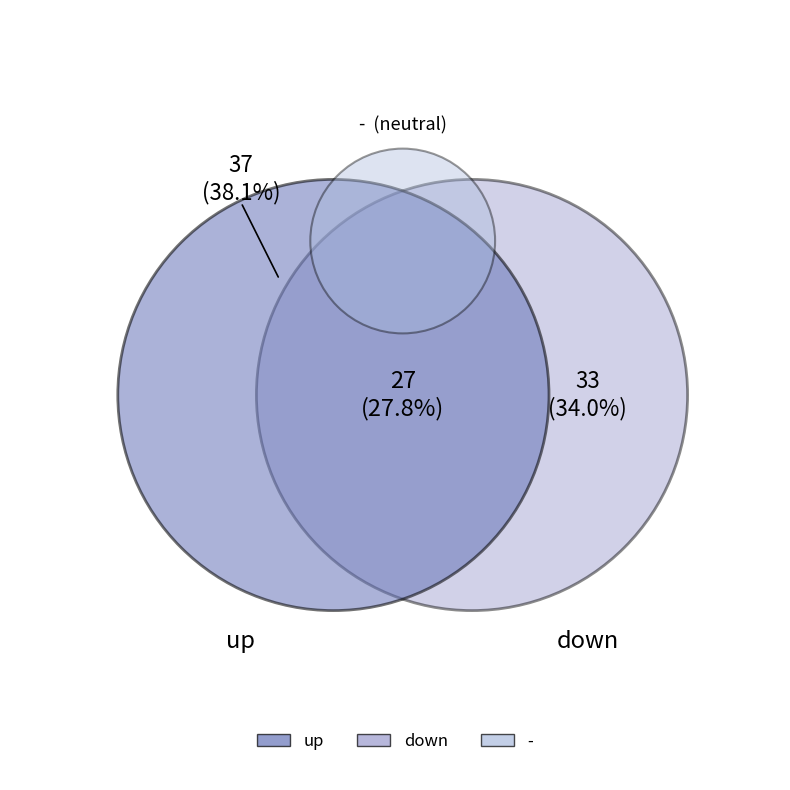

To the nearest percent, what is the difference between the up and down slice percentages?

4%